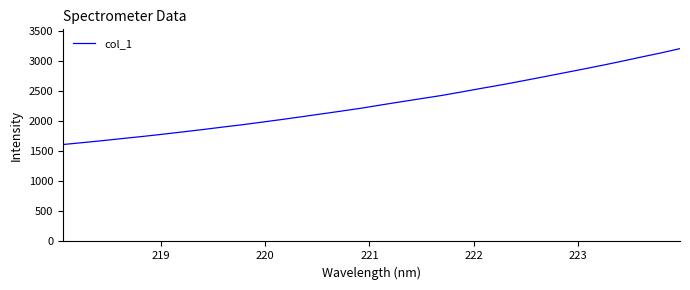

Reading right to left, transcribe all the data shown in this chart.

3200.0	3125.4	3056.7	2985.1	2917.1	2851.2	2787.1	2722.6	2659.3	2597.4	2539.7	2479.8	2421.7	2370.5	2318.9	2266.8	2212.5	2164.3	2117.1	2070.2	2024.3	1980.4	1936.6	1897.1	1856.1	1817.4	1778.8	1742.5	1708.3	1672.9	1640.5	1608.4